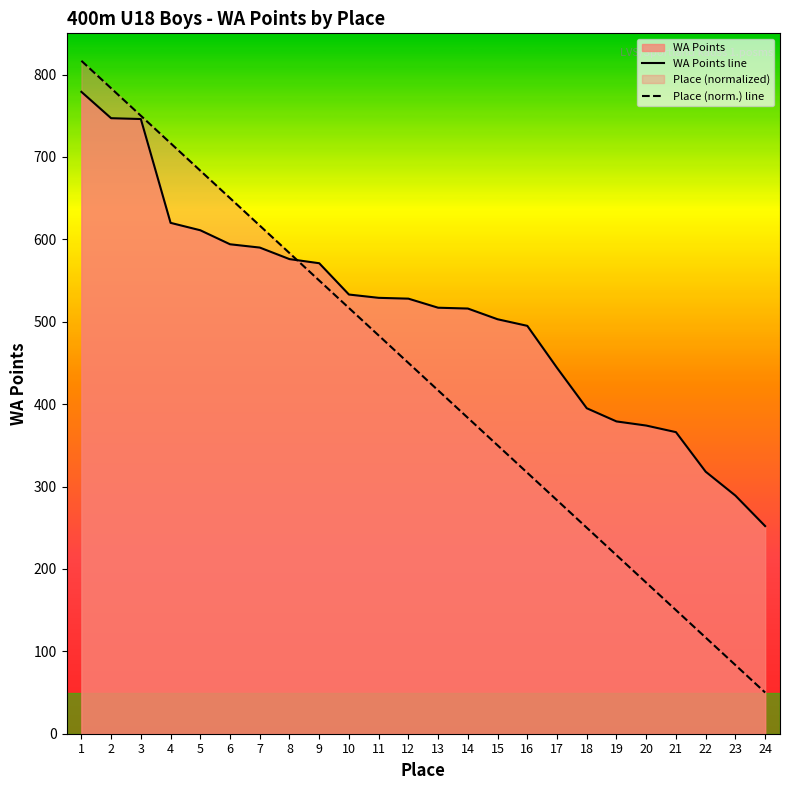

What is the difference between the highest and lowest values at 2?

36.3